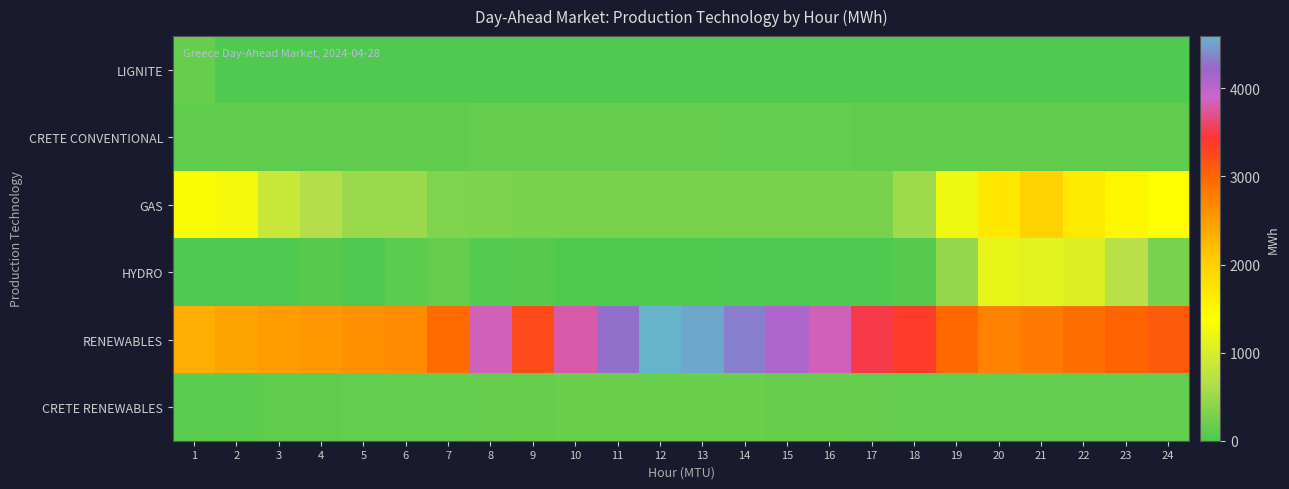

At how many categories does at least one series exceed 900?

24